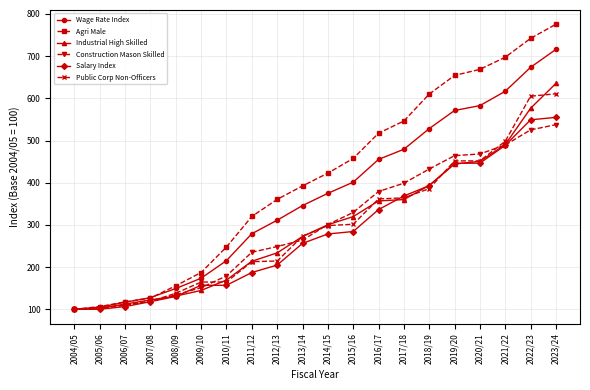

Between 2017/18 and 2020/21, which series saw the biggest shift?

Agri Male